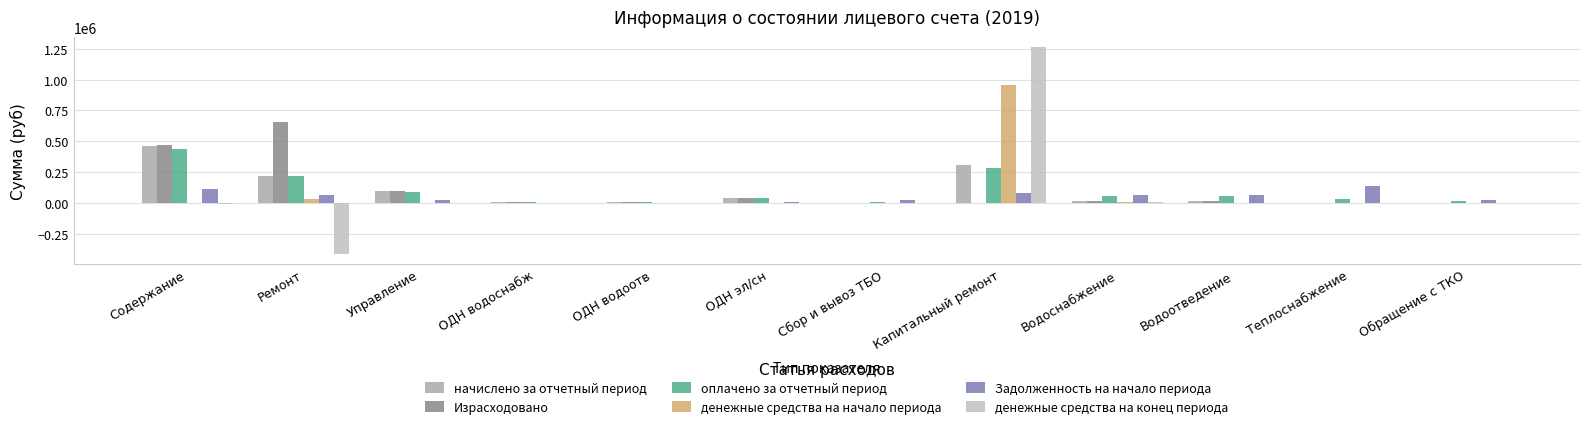

Is it true that начислено за отчетный период equals 75212.7 at Капитальный ремонт?

False